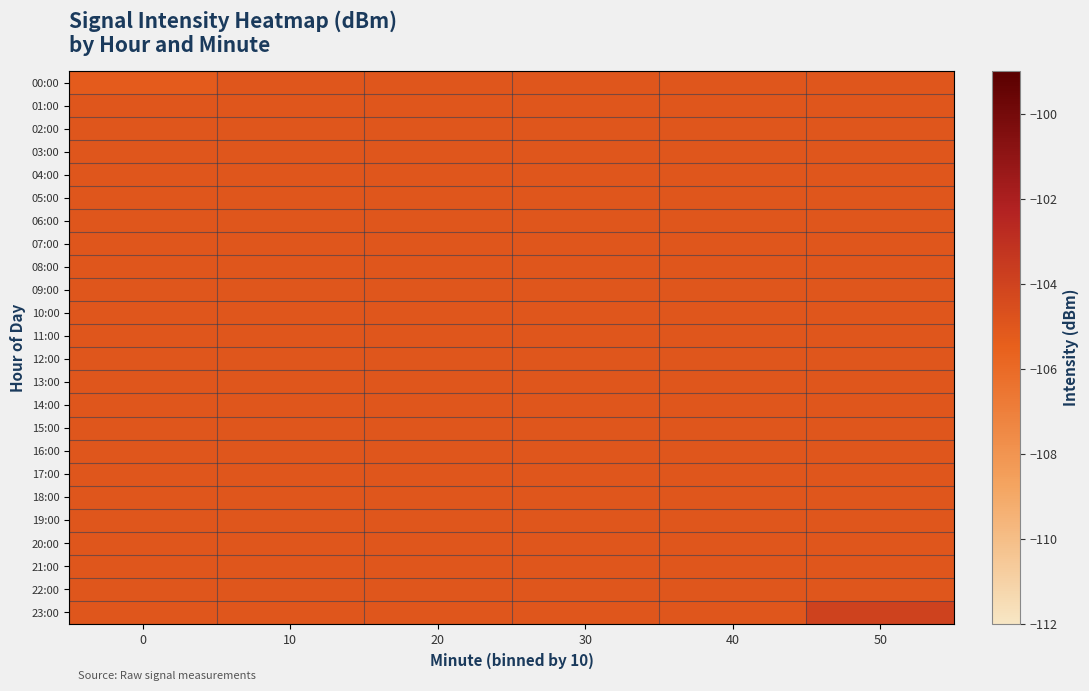

Reading left to right, transcribe all the data shown in this chart.

00:00: 0=-105.3	10=-105.0	20=-105.0	30=-105.0	40=-105.0	50=-105.0
01:00: 0=-105.0	10=-105.0	20=-105.0	30=-105.0	40=-105.0	50=-105.0
02:00: 0=-105.0	10=-105.0	20=-105.0	30=-105.0	40=-105.0	50=-105.0
03:00: 0=-105.0	10=-105.0	20=-105.0	30=-105.0	40=-105.0	50=-105.0
04:00: 0=-105.0	10=-105.0	20=-105.0	30=-105.0	40=-105.0	50=-105.0
05:00: 0=-105.0	10=-105.0	20=-105.0	30=-105.0	40=-105.0	50=-105.0
06:00: 0=-105.0	10=-105.0	20=-105.0	30=-105.0	40=-105.0	50=-105.0
07:00: 0=-105.0	10=-105.0	20=-105.0	30=-105.0	40=-105.0	50=-105.0
08:00: 0=-105.0	10=-105.0	20=-105.0	30=-105.0	40=-105.0	50=-105.0
09:00: 0=-105.0	10=-105.0	20=-105.0	30=-105.0	40=-105.0	50=-105.0
10:00: 0=-105.0	10=-105.0	20=-105.0	30=-105.0	40=-105.0	50=-105.0
11:00: 0=-105.0	10=-105.0	20=-105.0	30=-105.0	40=-105.0	50=-105.0
12:00: 0=-105.0	10=-105.0	20=-105.0	30=-105.0	40=-105.0	50=-105.0
13:00: 0=-105.0	10=-105.0	20=-105.0	30=-105.0	40=-105.0	50=-105.0
14:00: 0=-105.0	10=-105.0	20=-105.0	30=-105.0	40=-105.0	50=-105.0
15:00: 0=-105.0	10=-105.0	20=-105.0	30=-105.0	40=-105.0	50=-105.0
16:00: 0=-105.0	10=-105.0	20=-105.0	30=-105.0	40=-105.0	50=-105.0
17:00: 0=-105.0	10=-105.0	20=-105.0	30=-105.0	40=-105.0	50=-105.0
18:00: 0=-105.0	10=-105.0	20=-105.0	30=-105.0	40=-105.0	50=-105.0
19:00: 0=-105.0	10=-105.0	20=-105.0	30=-105.0	40=-105.0	50=-105.0
20:00: 0=-105.0	10=-105.0	20=-105.0	30=-105.0	40=-105.0	50=-105.0
21:00: 0=-105.0	10=-105.0	20=-105.0	30=-105.0	40=-105.0	50=-105.0
22:00: 0=-105.0	10=-105.0	20=-105.0	30=-105.0	40=-105.0	50=-105.0
23:00: 0=-105.0	10=-105.0	20=-105.0	30=-105.0	40=-105.0	50=-104.0